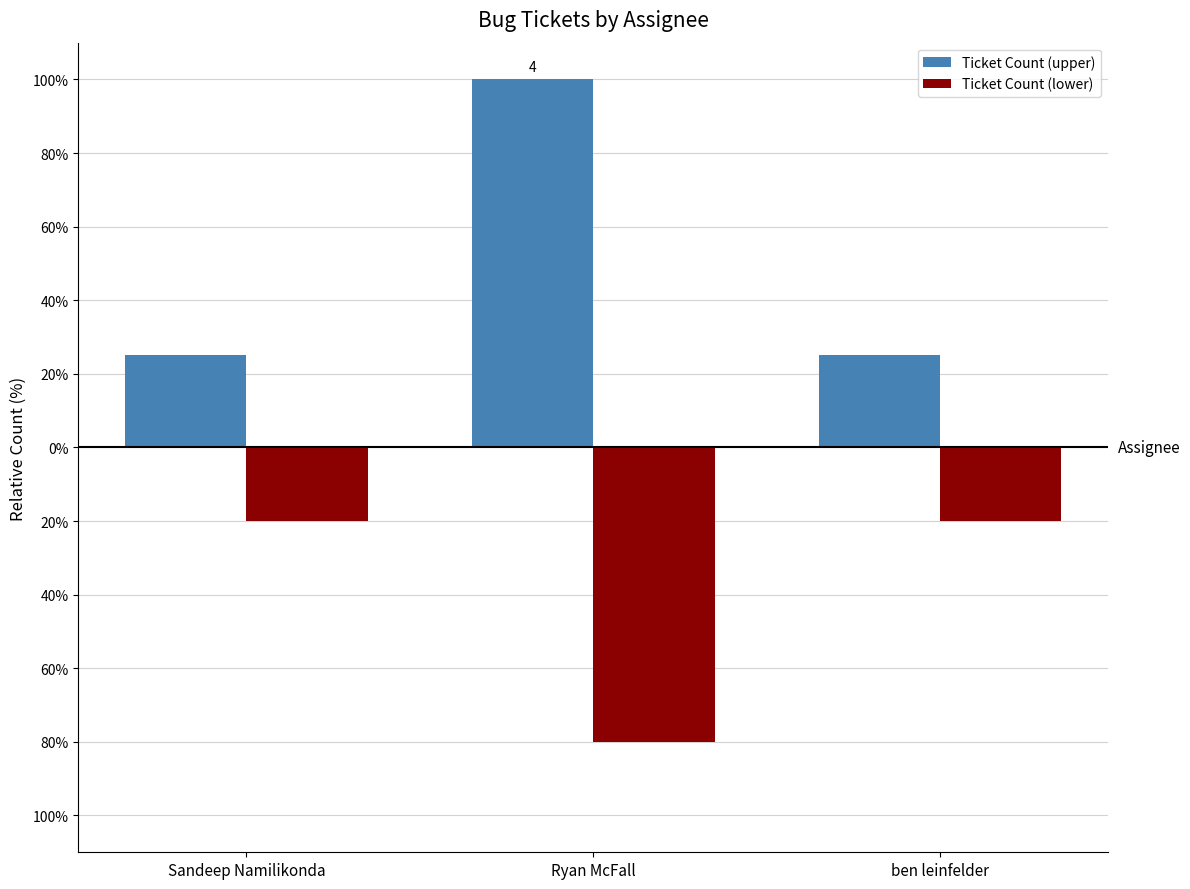

Are the bars horizontal?

No